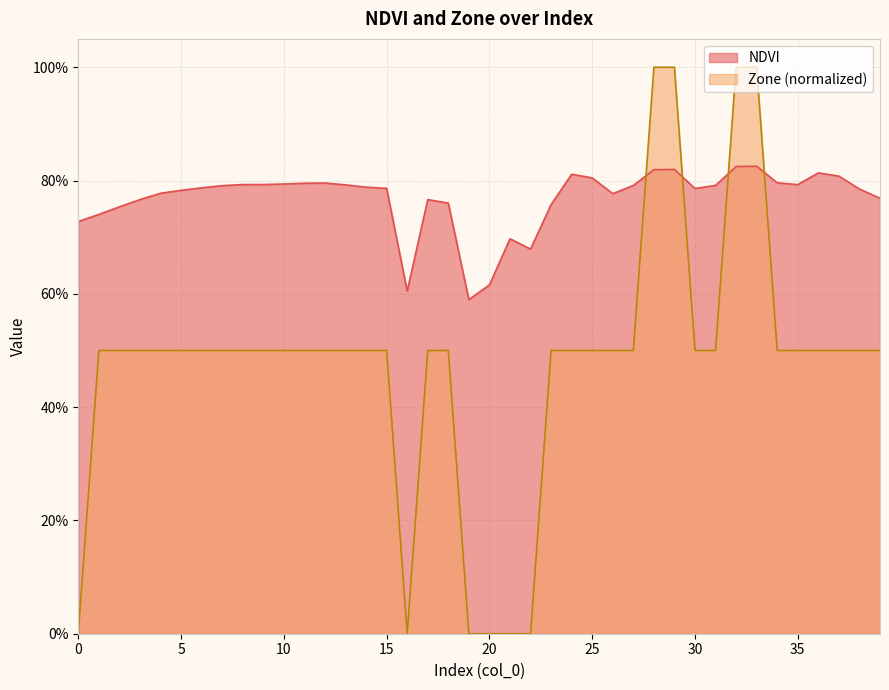

How many lines are shown in the chart?

2